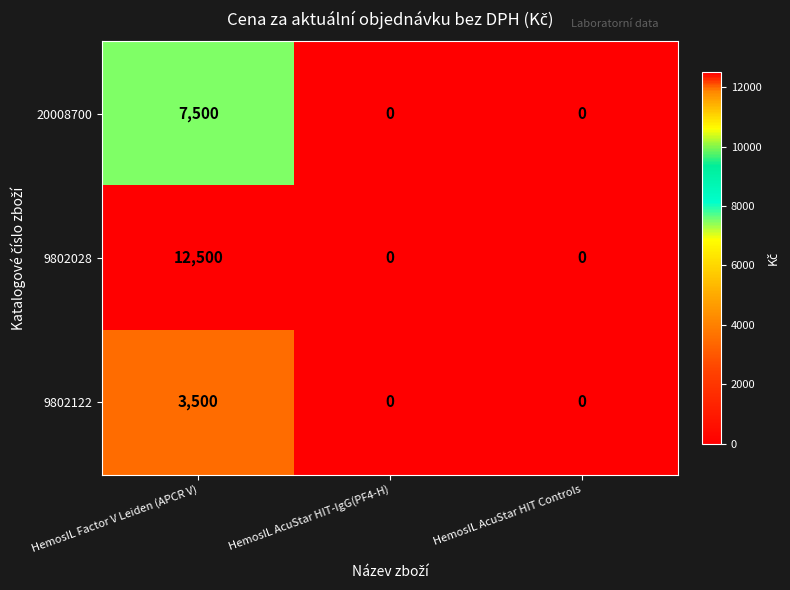

Rank the series by their average value, from lowest to highest.

9802122, 20008700, 9802028